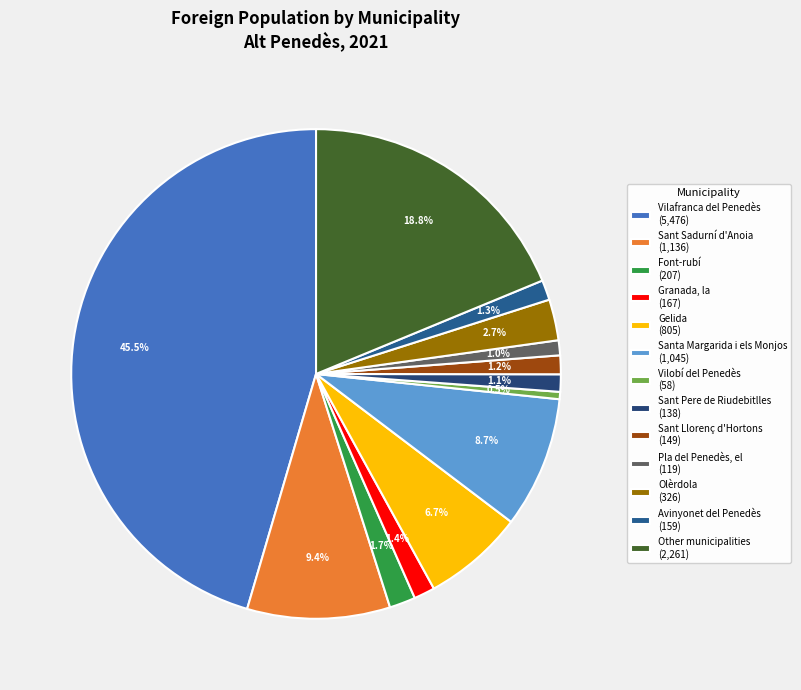

What percentage is the Pla del Penedès, el slice, to the nearest percent?

1%